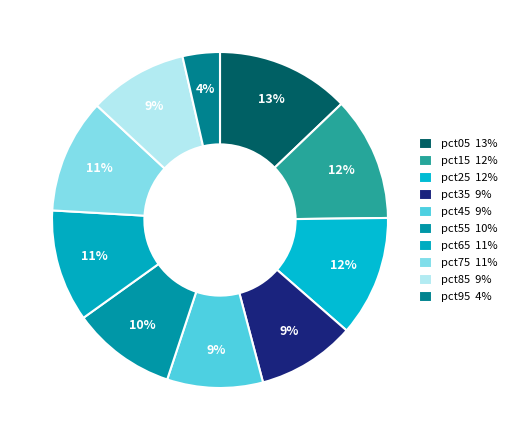

To the nearest percent, what percentage of the pie is pct55?

10%